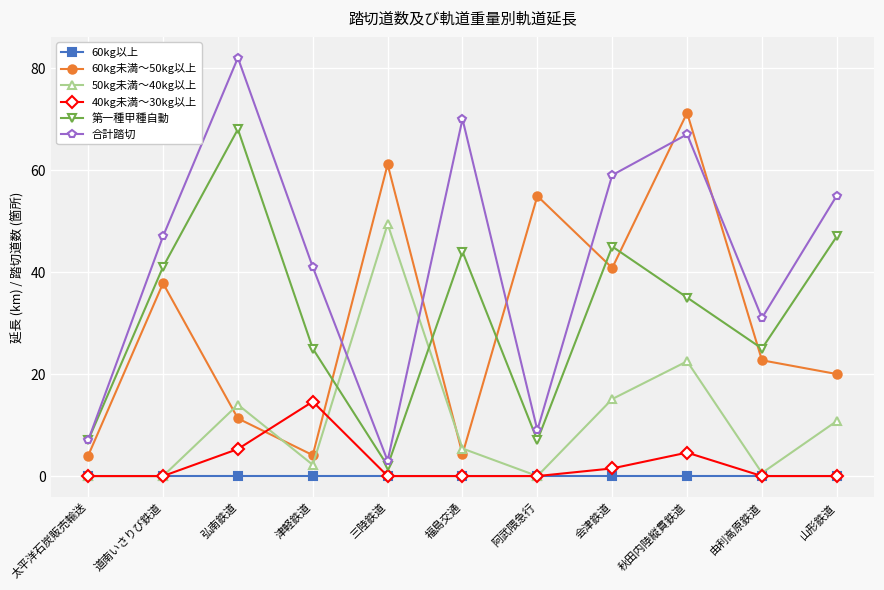

What is the label of the 3rd point from the left?

弘南鉄道